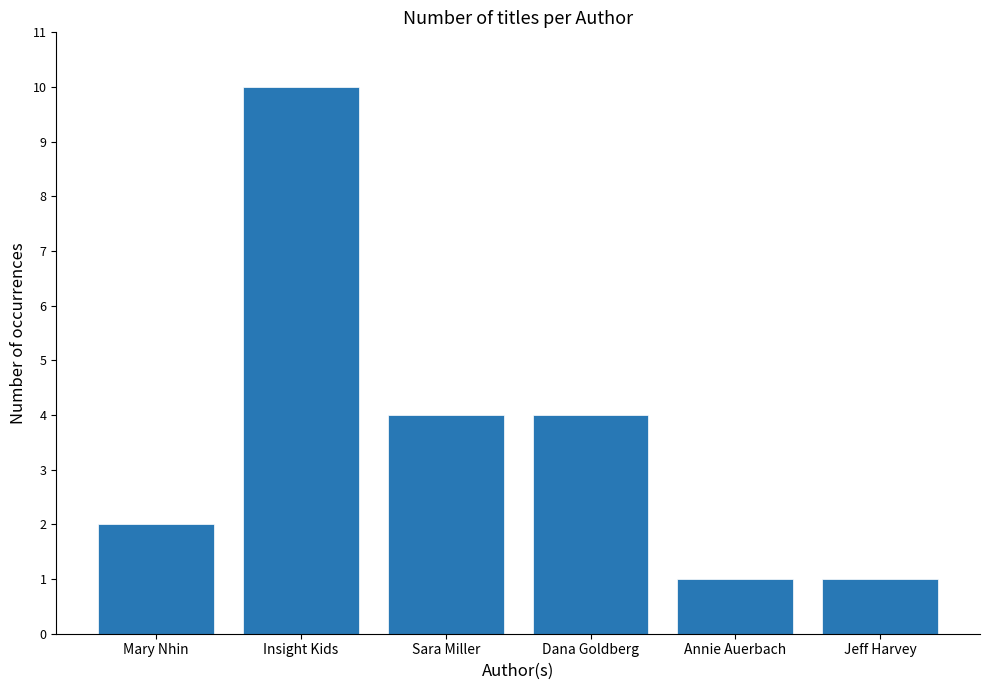

The value at Insight Kids is 10. True or false?

True